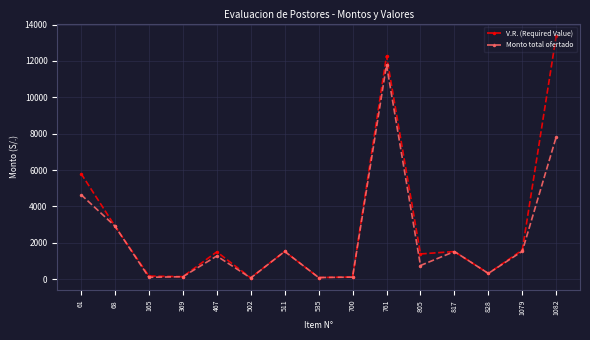

Does the chart display data point markers on the line(s)?

Yes